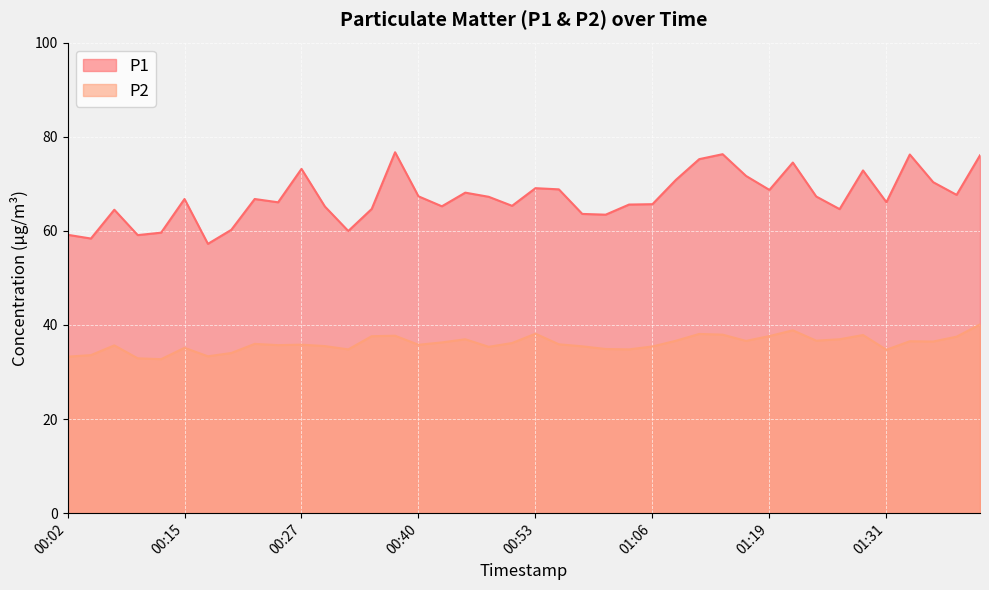

How many values in the P2 series are below 35?

10